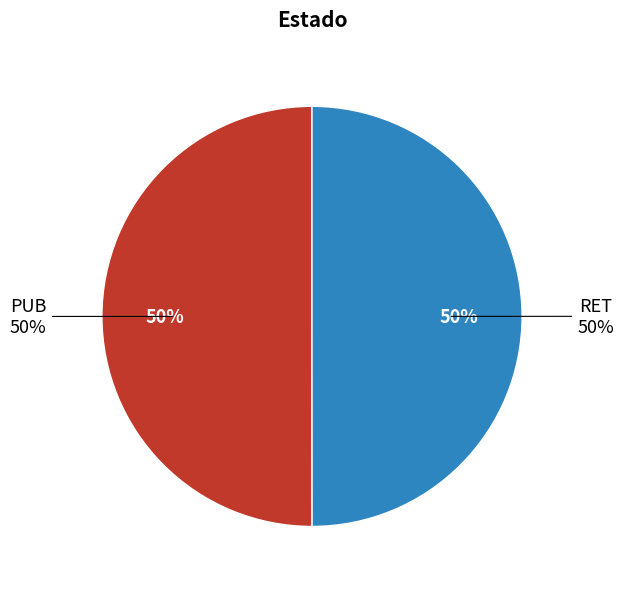

True or false: PUB accounts for 50% of the total.

True